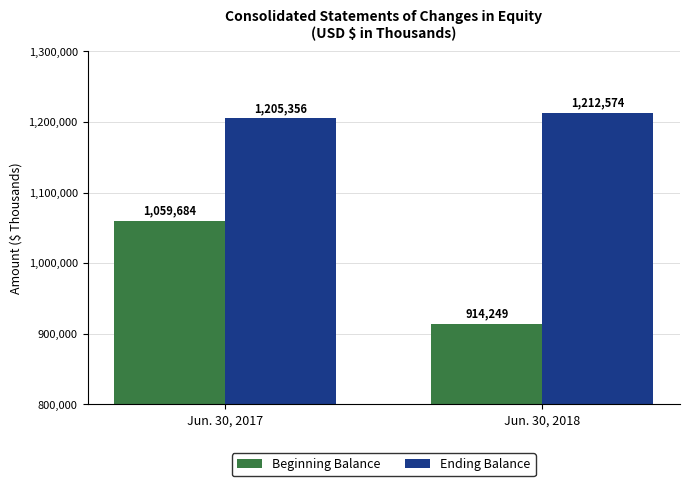

What is the minimum value for Beginning Balance?

914249